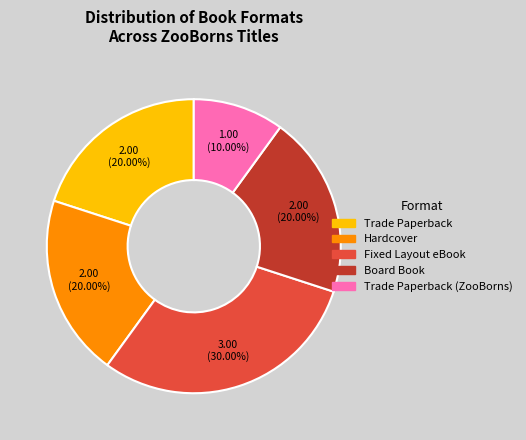

Is there a majority slice in this chart?

No